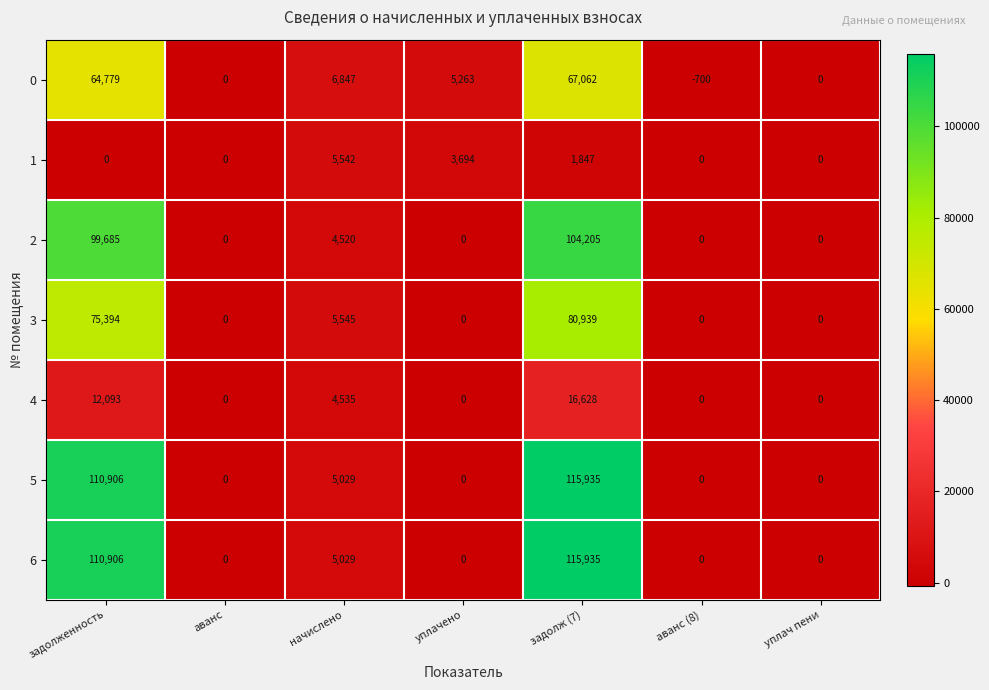

How many distinct data groups are displayed?

7